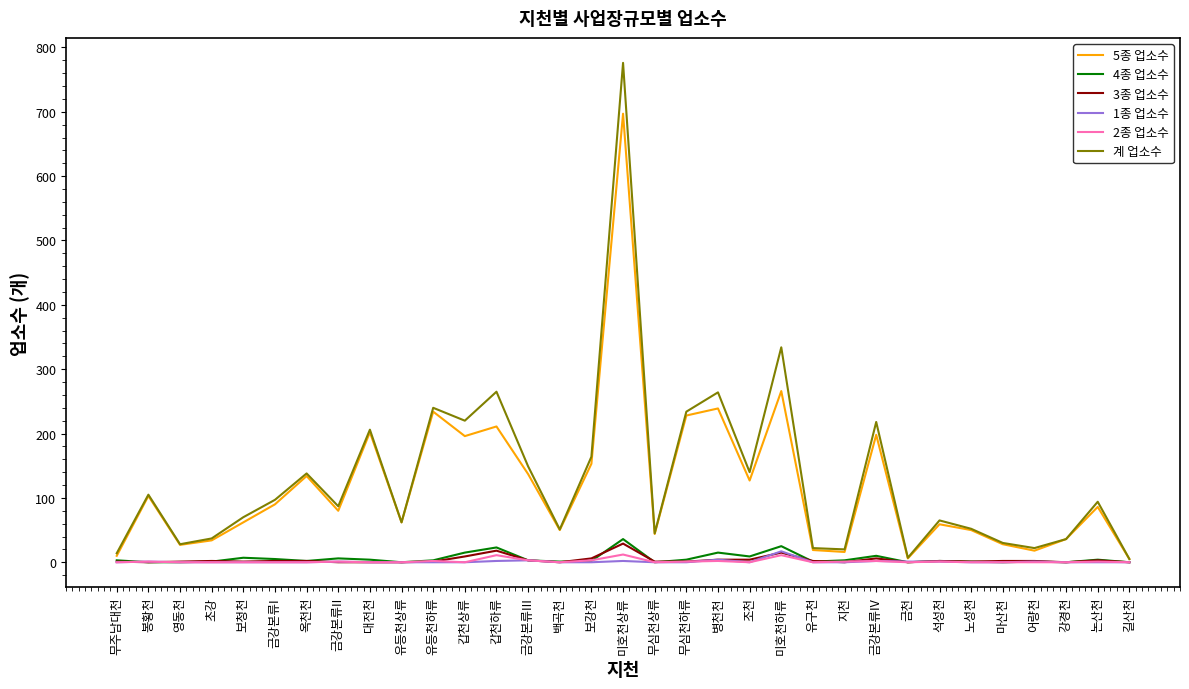

Which series has the largest range (max minus min)?

계 업소수